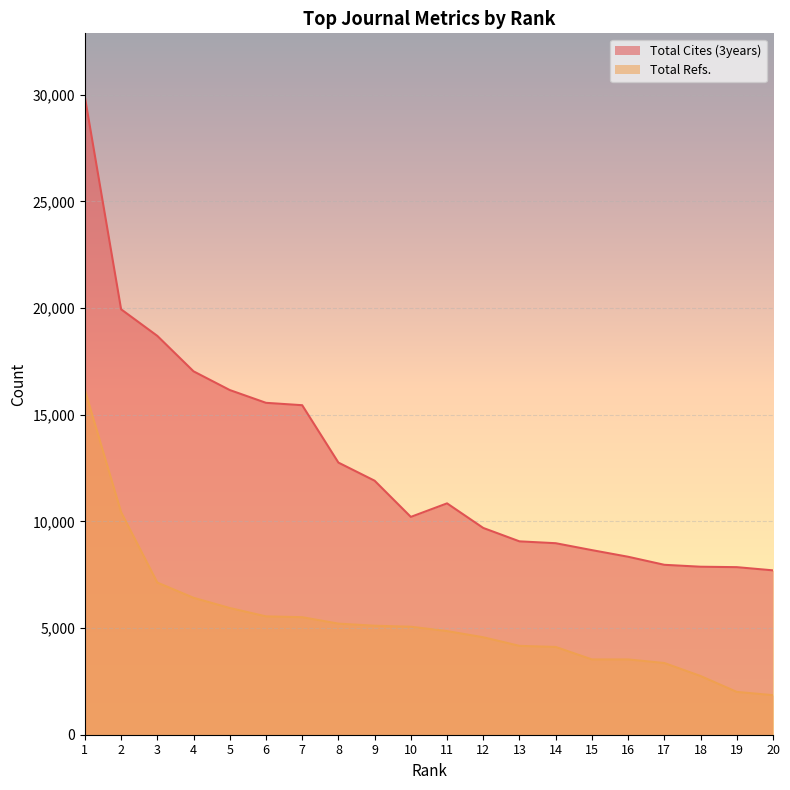

What is the sum of the Total Cites (3years) values at 16 and 19?

16193